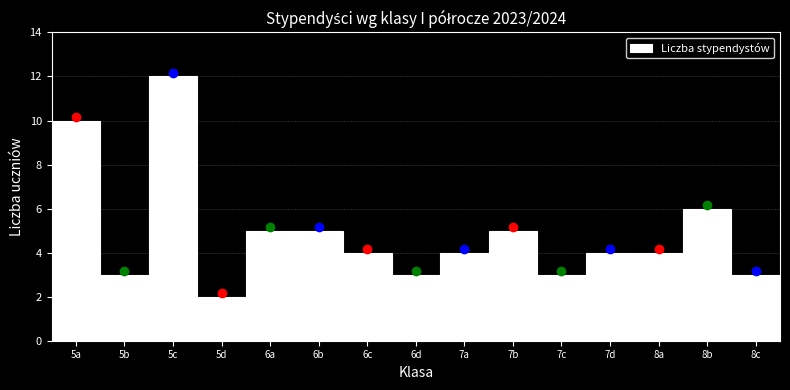

Reading right to left, transcribe all the data shown in this chart.

3	6	4	4	3	5	4	3	4	5	5	2	12	3	10